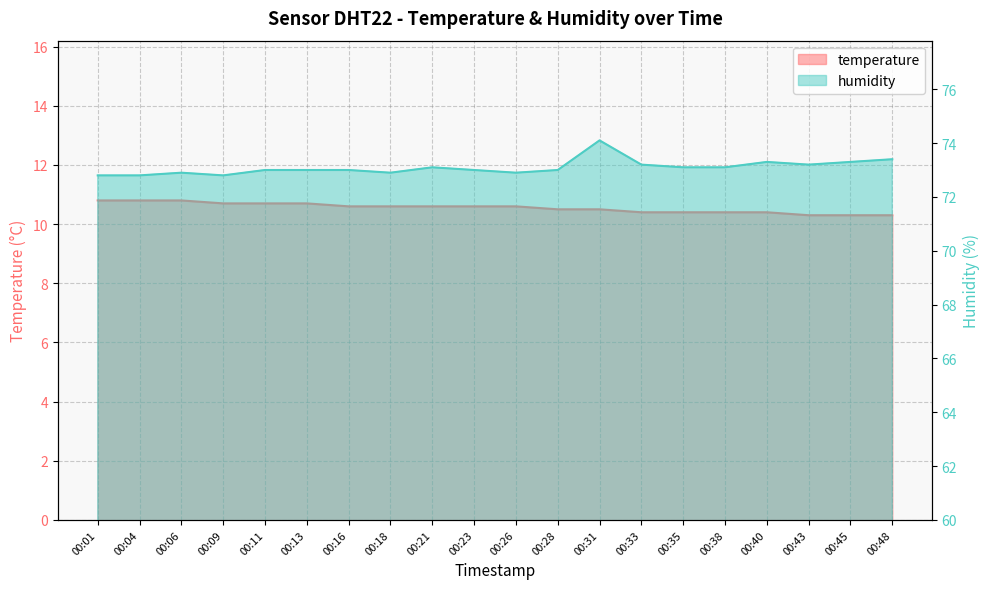

Which series has the largest range (max minus min)?

humidity